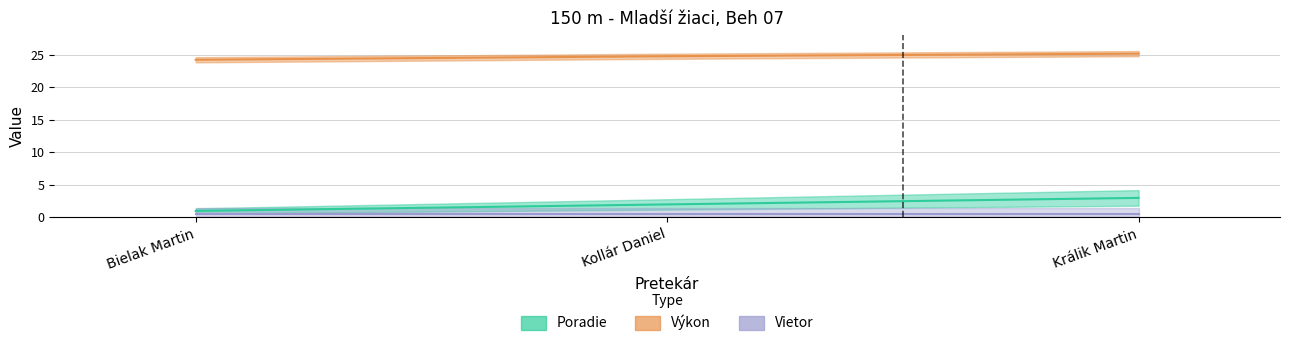

Count the number of categories in the chart.

3